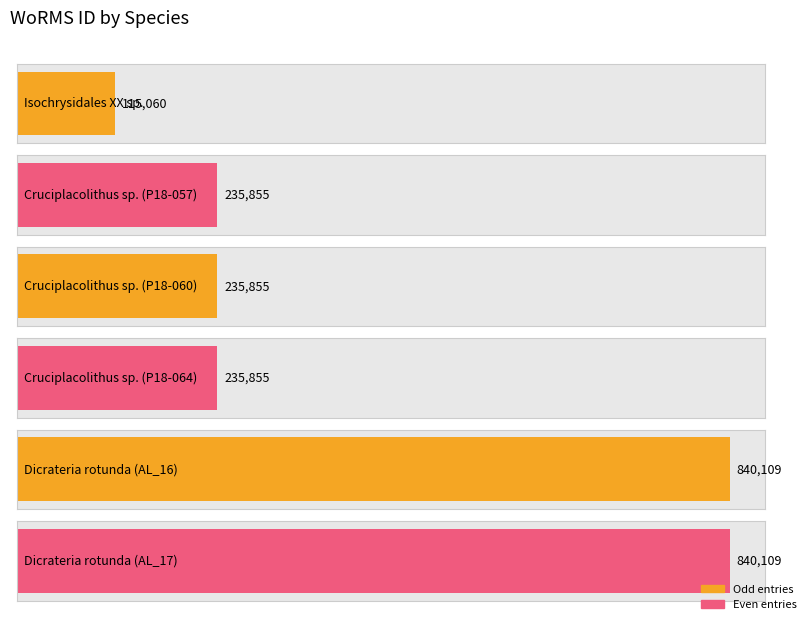

Are the bars horizontal?

Yes